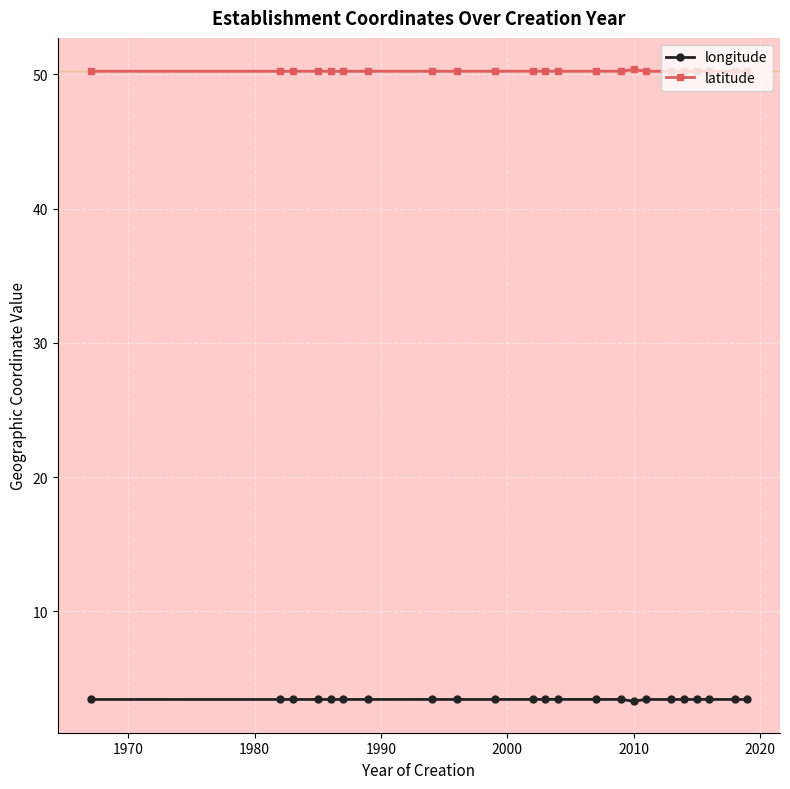

Rank the series by their average value, from lowest to highest.

longitude, latitude